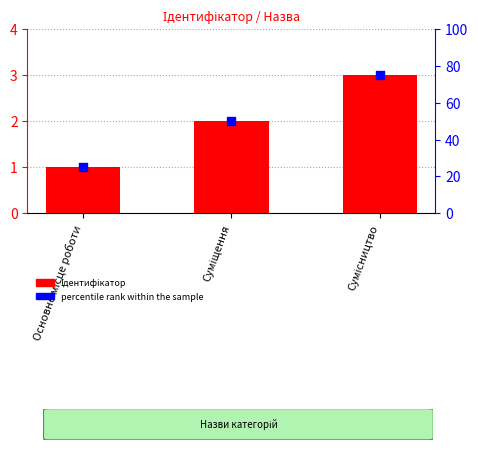

Which series has the largest total across all categories?

percentile rank within the sample